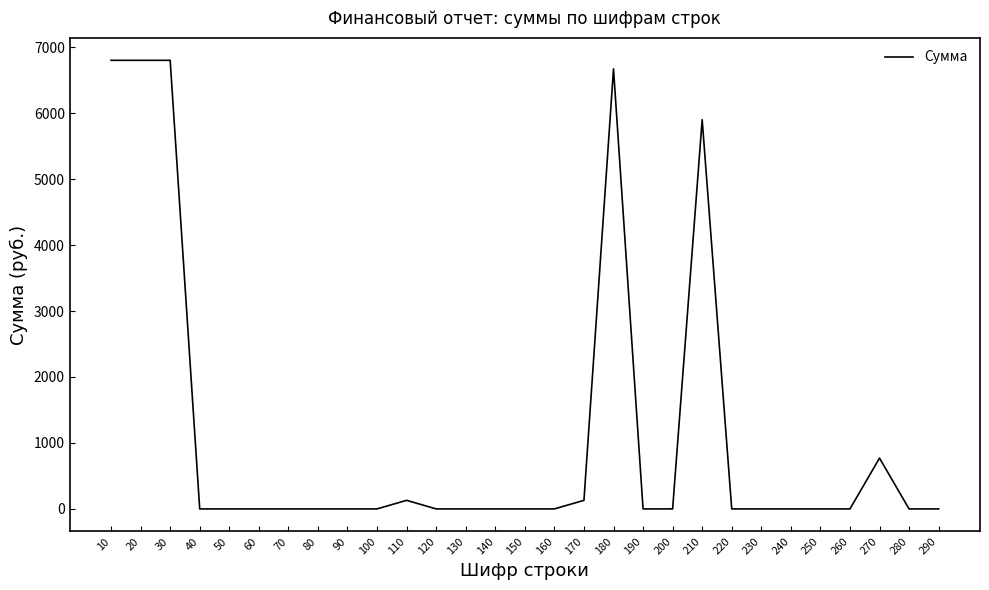

What is the greatest value displayed?

6800